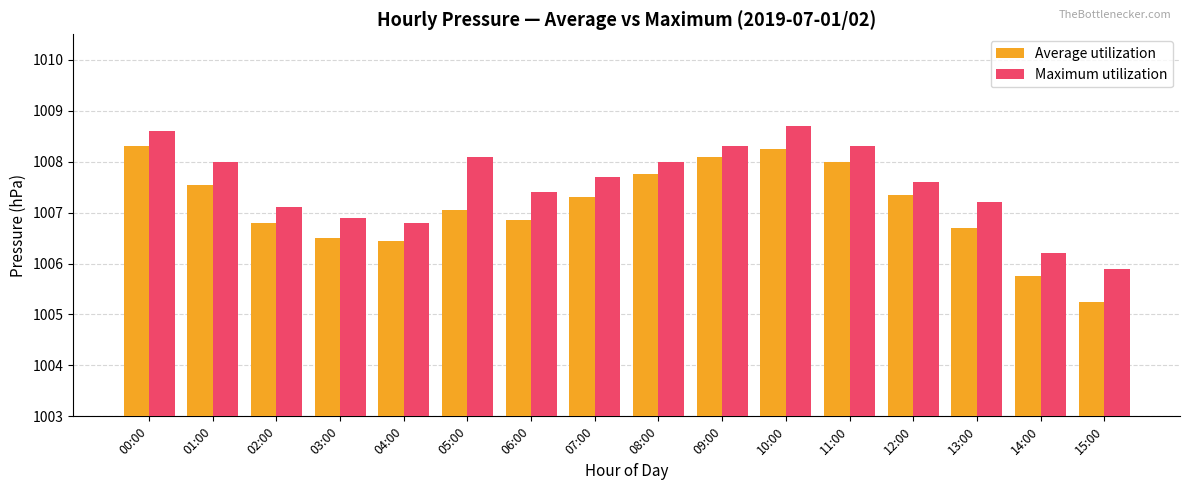

True or false: Maximum utilization has a value of 300.8 at 11:00.

False